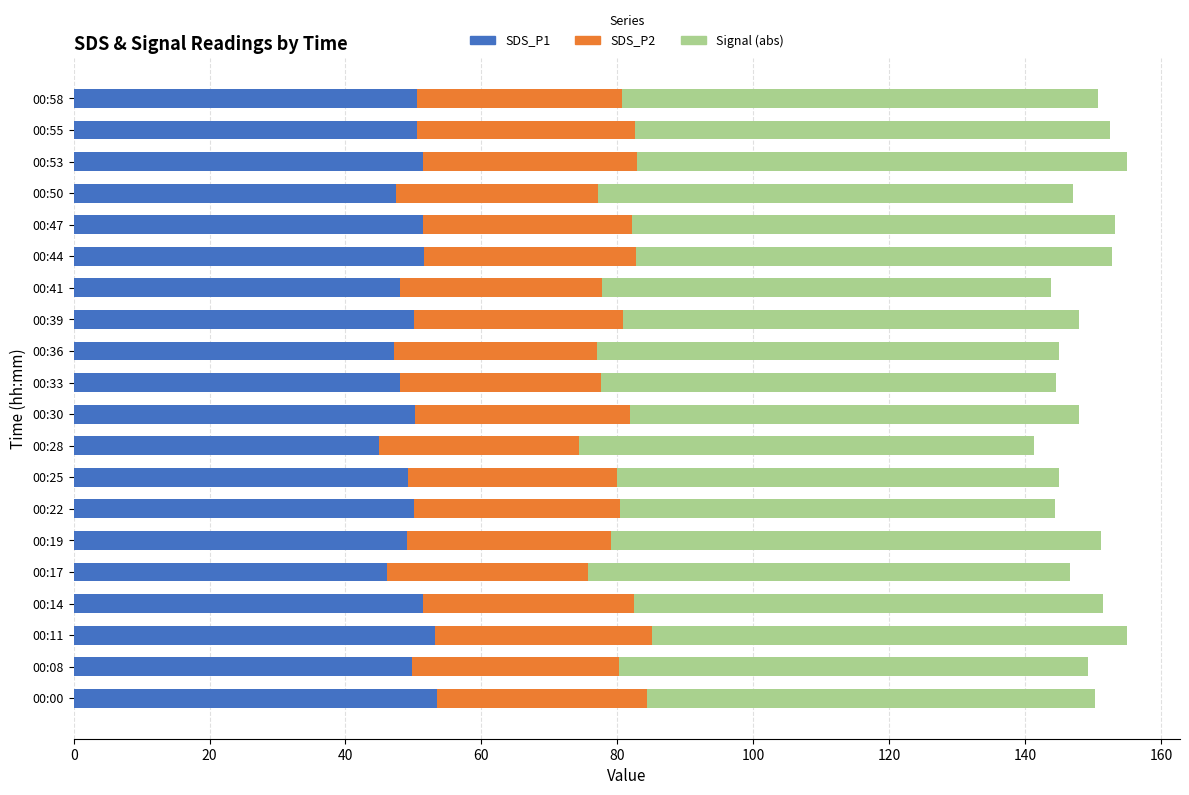

What is the sum of all SDS_P1 values?

993.6